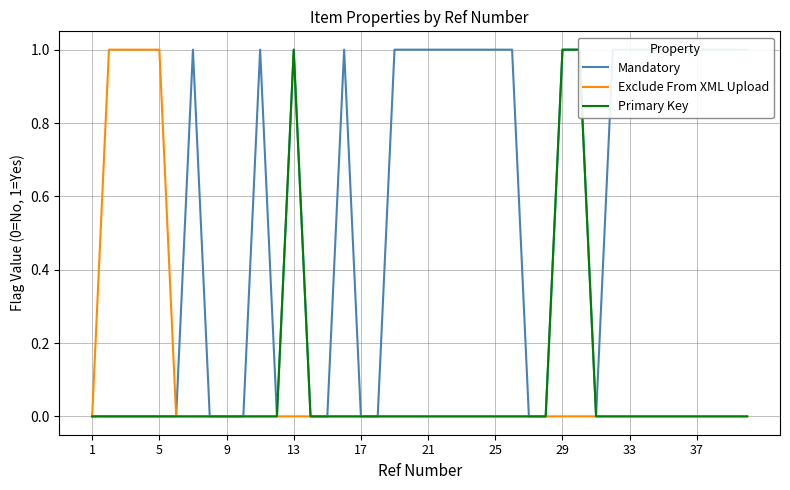

At 5, list the series in order from largest to smallest.

Exclude From XML Upload, Mandatory, Primary Key